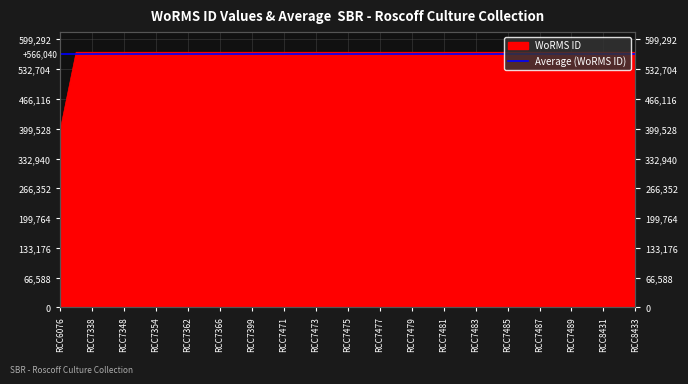

What is the average value?

566040